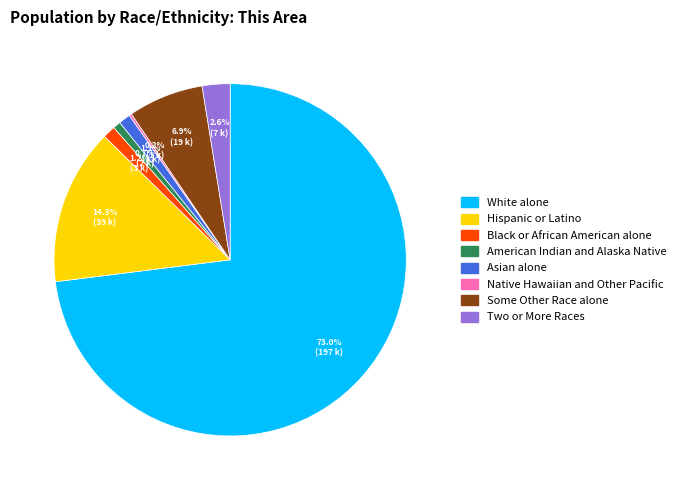

Between Some Other Race alone and Two or More Races, which is larger?

Some Other Race alone